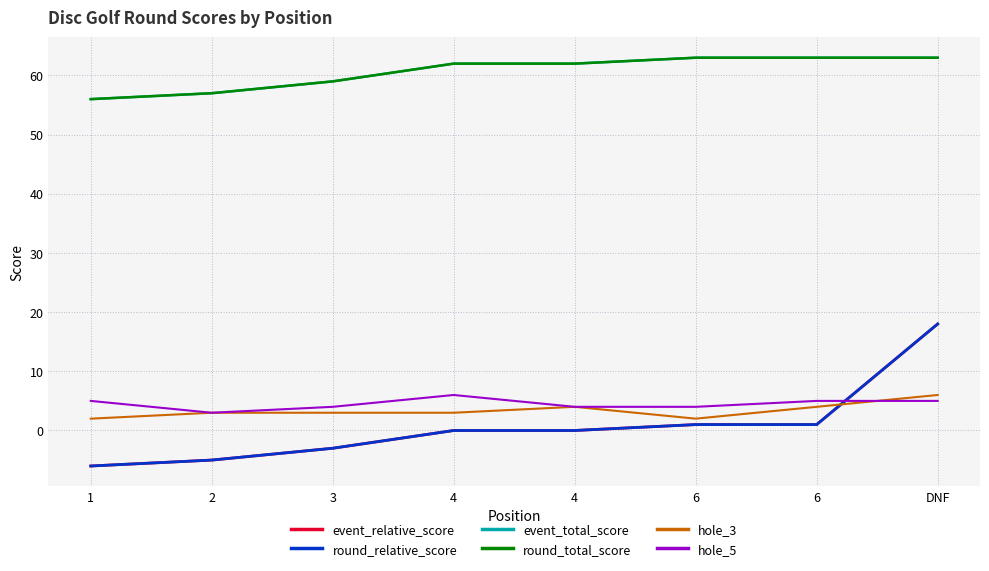

Does the chart have visible grid lines?

Yes